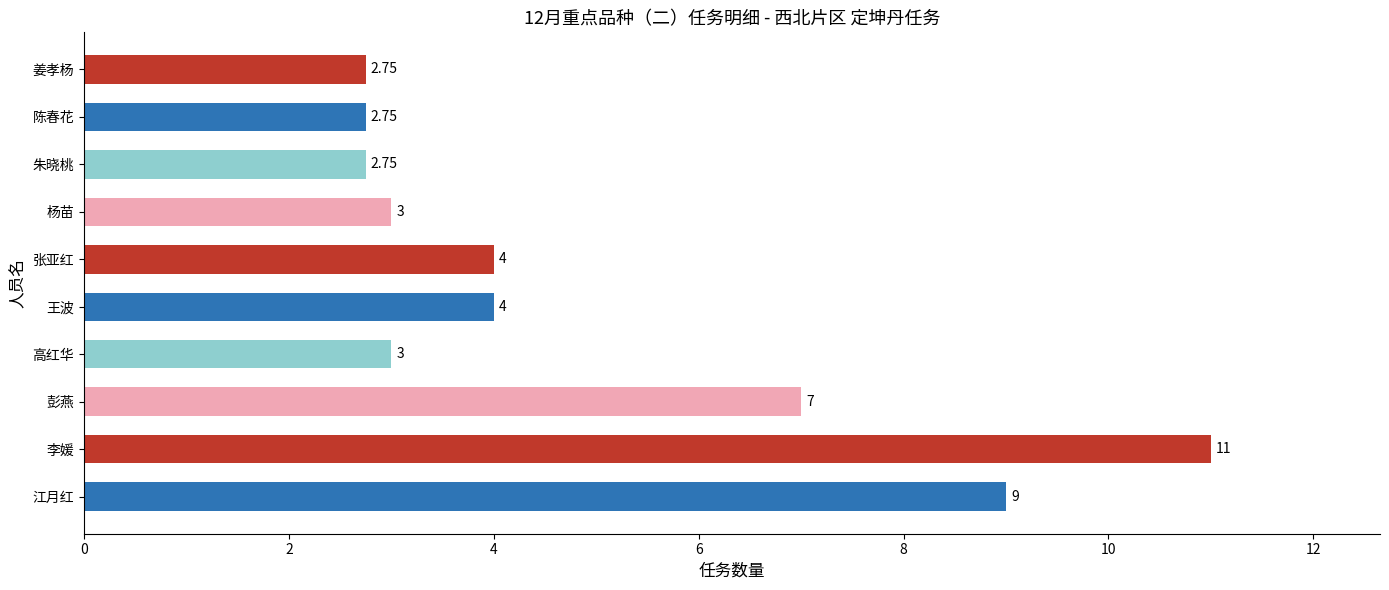

What is the change in value from 江月红 to 高红华?

-6.0